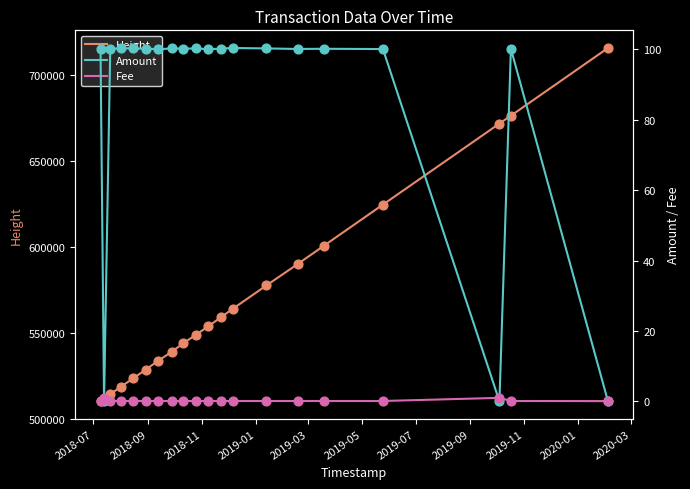

What are all the series names shown in the legend?

Height, Amount, Fee